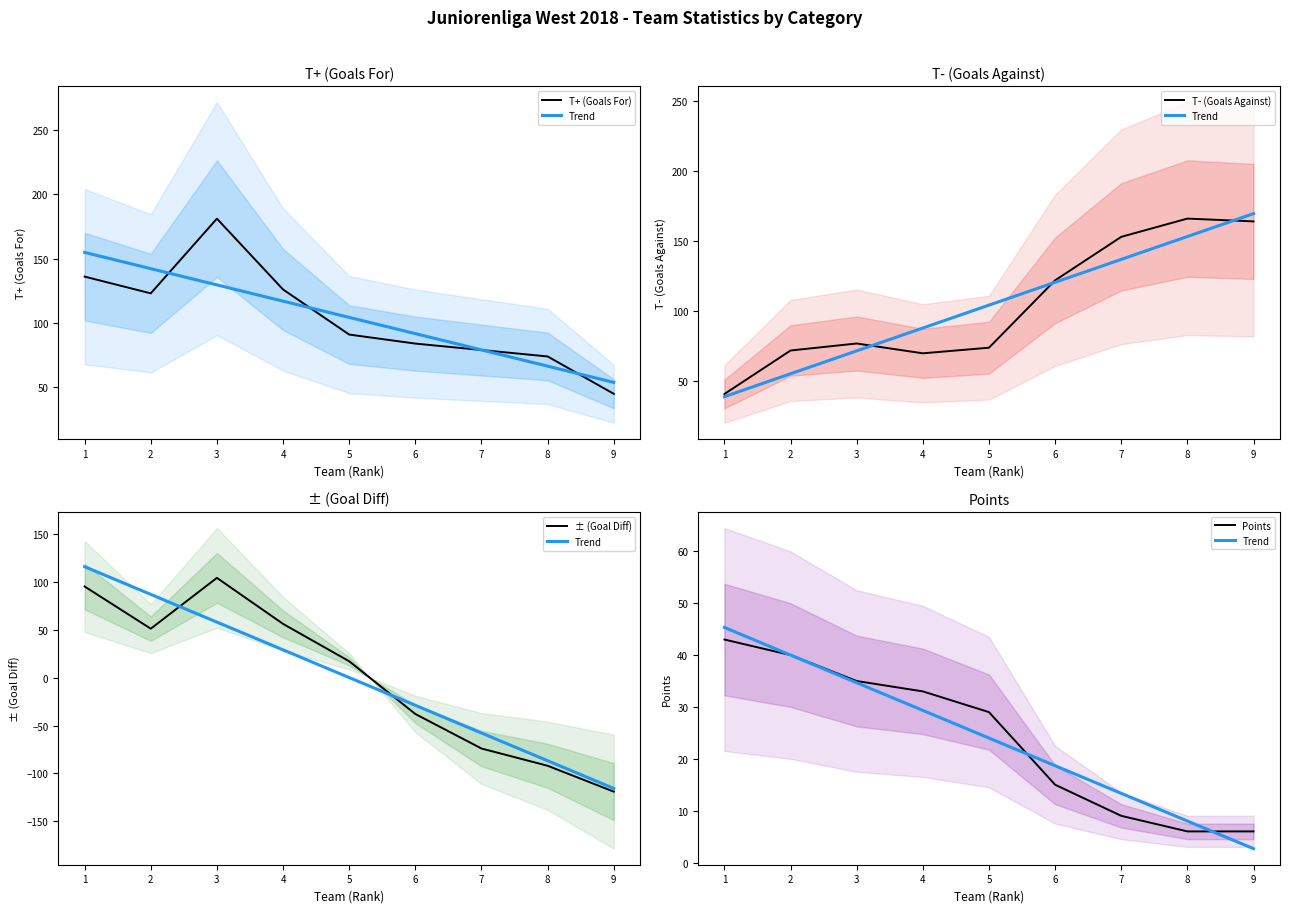

True or false: T+ (Goals For) and Points intersect in this chart.

False